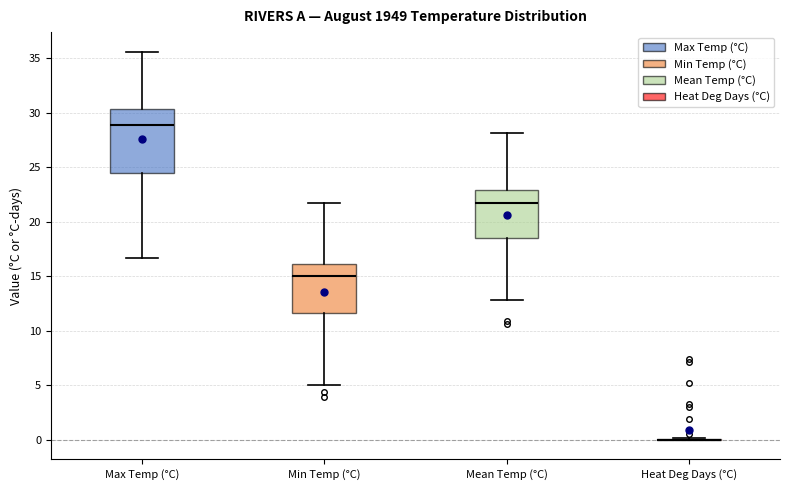

Reading left to right, read every box against the y-axis: the position of its median line, the range the box covers, and the ends of its whiskers. The values are not printed on the chart, so give them approximately, as read against the axis.

Max Temp (°C): median 29.0, box 24.5 to 30.5, whiskers 16.5 to 35.5
Min Temp (°C): median 15.0, box 11.5 to 16.0, whiskers 5.0 to 21.5
Mean Temp (°C): median 21.5, box 18.5 to 23.0, whiskers 13.0 to 28.0
Heat Deg Days (°C): box collapsed to a line at 0.0, whiskers 0.0 to 0.0